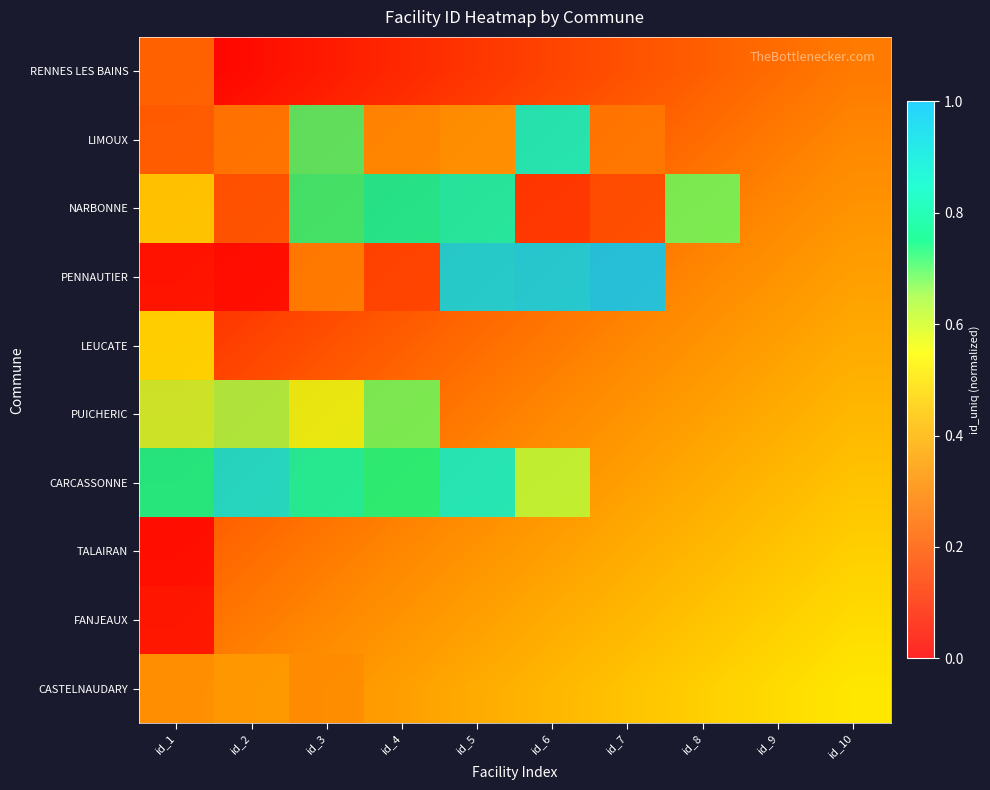

List the labels in order of FANJEAUX value, smallest first.

id_1, id_2, id_3, id_4, id_5, id_6, id_7, id_8, id_9, id_10